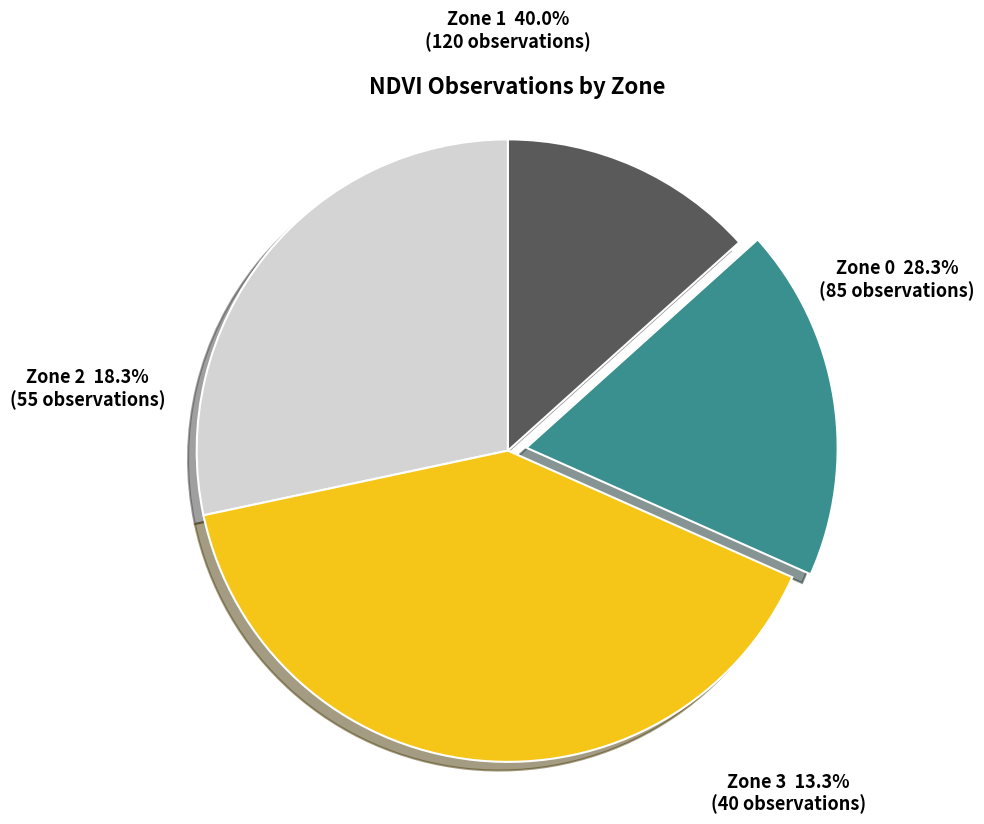

To the nearest percent, what portion does Zone 0 represent?

28%